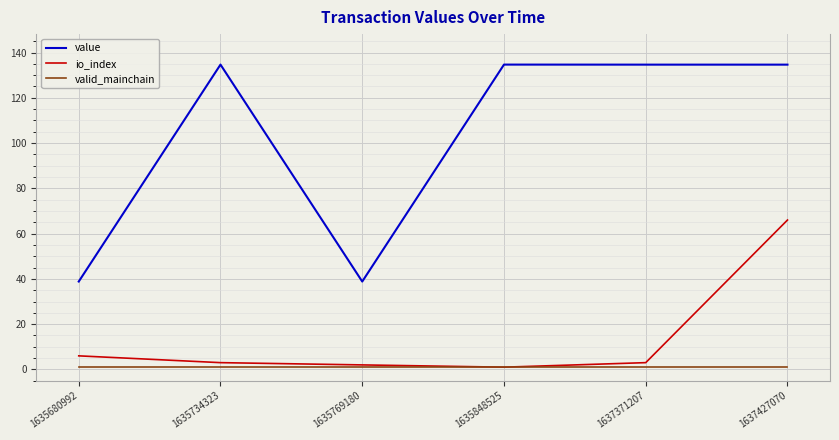

Which series has the largest total across all categories?

value